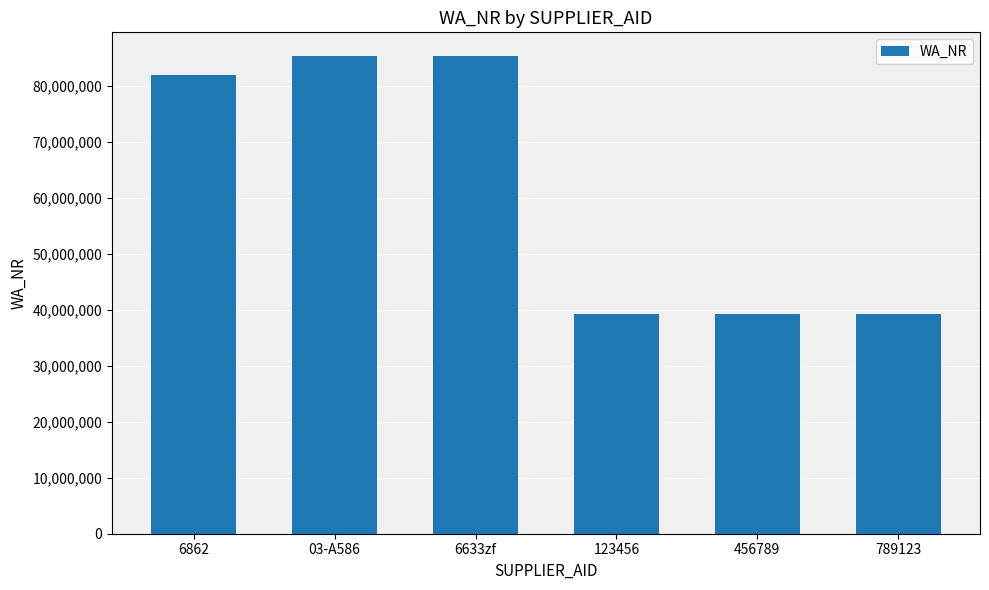

Are the bars horizontal?

No